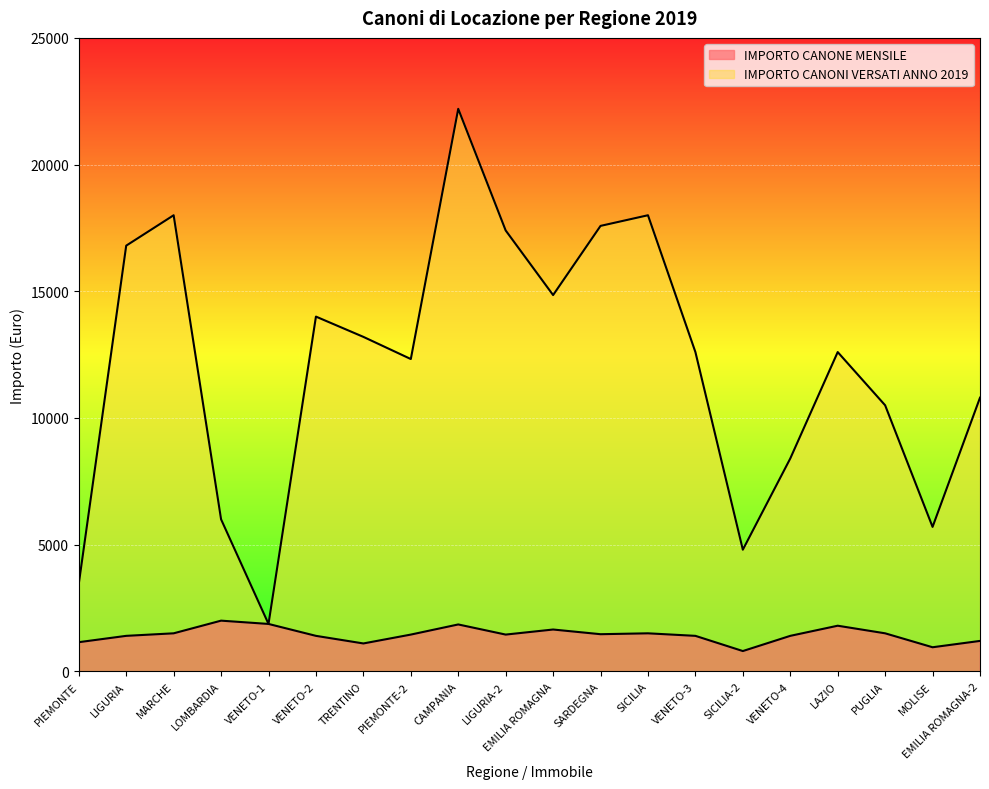

What is the difference between the maximum and minimum values in the IMPORTO CANONI VERSATI ANNO 2019 series?

20330